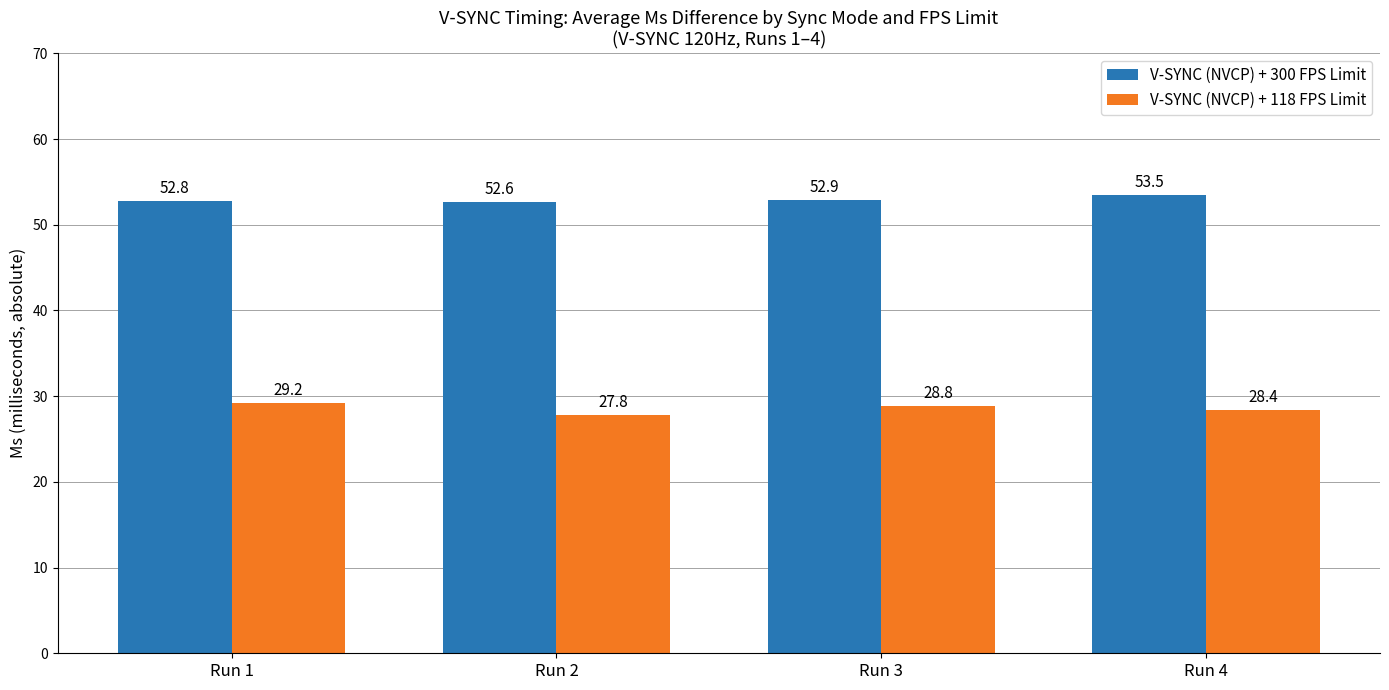

What is the value of the V-SYNC (NVCP) + 300 FPS Limit bar at the 2nd from the left?

52.6